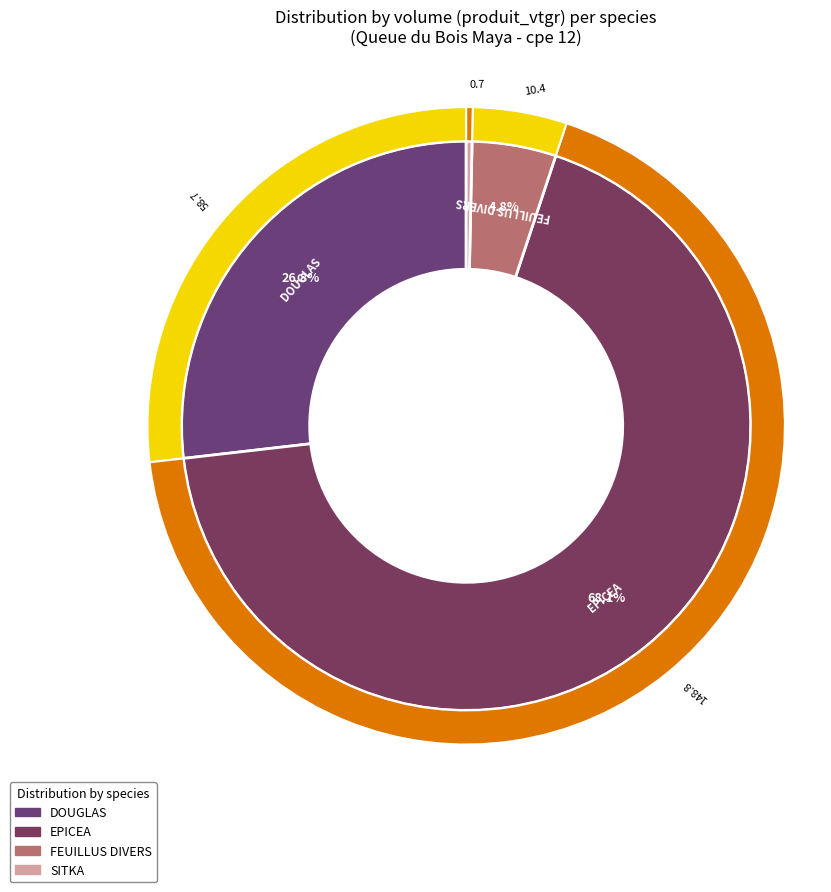

Which slice is the largest?

EPICEA